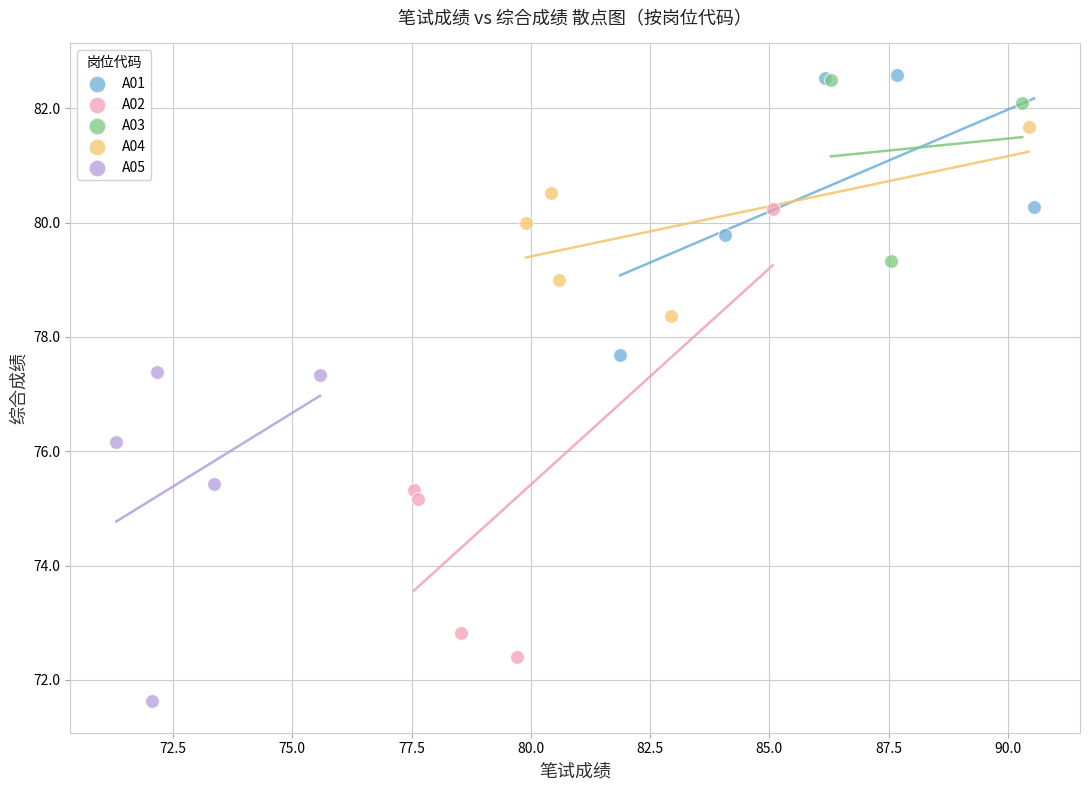

Which series has the widest spread of Y values?

A02